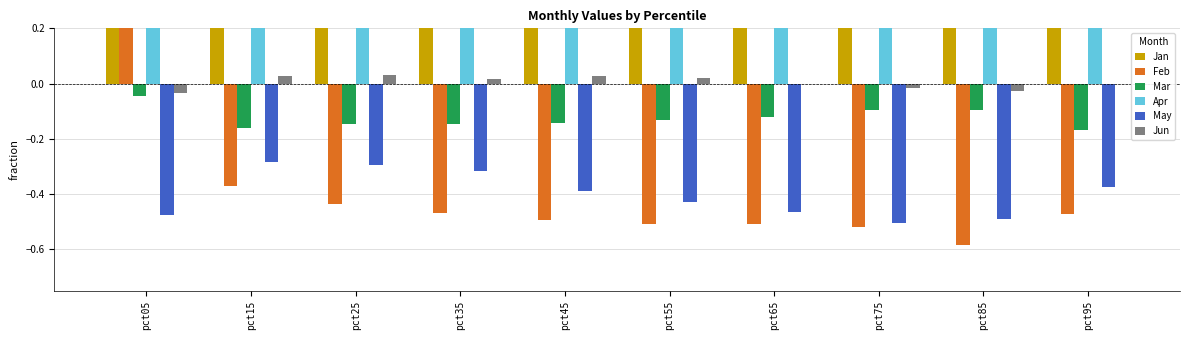

What is the average value of the Mar series?

-0.1